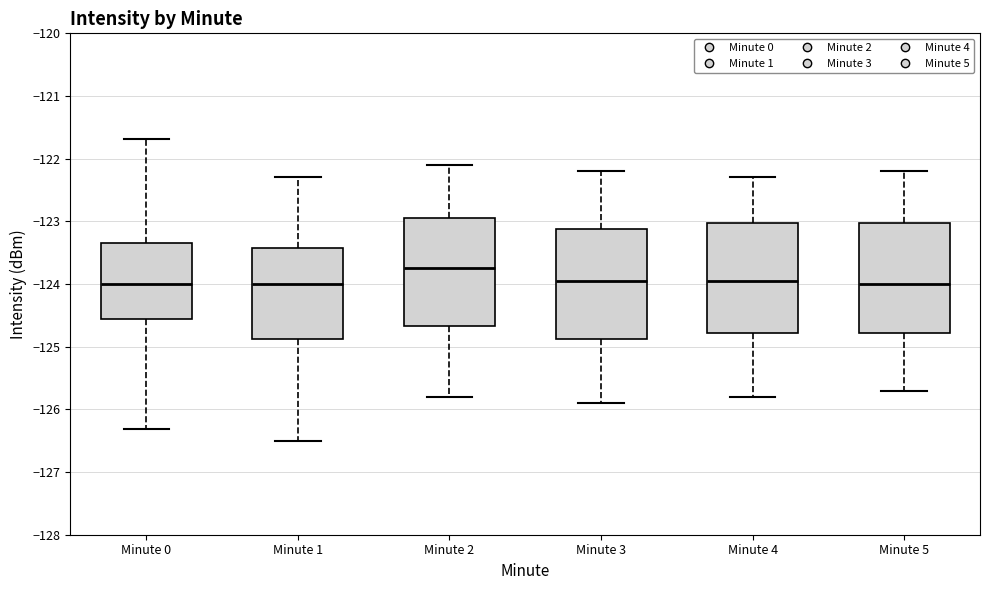

Reading left to right, read every box against the y-axis: the position of its median line, the range the box covers, and the ends of its whiskers. The values are not printed on the chart, so give them approximately, as read against the axis.

Minute 0: median -124.0, box -124.6 to -123.3, whiskers -126.3 to -121.7
Minute 1: median -124.0, box -124.9 to -123.4, whiskers -126.5 to -122.3
Minute 2: median -123.7, box -124.7 to -122.9, whiskers -125.8 to -122.1
Minute 3: median -123.9, box -124.9 to -123.1, whiskers -125.9 to -122.2
Minute 4: median -123.9, box -124.8 to -123.0, whiskers -125.8 to -122.3
Minute 5: median -124.0, box -124.8 to -123.0, whiskers -125.7 to -122.2